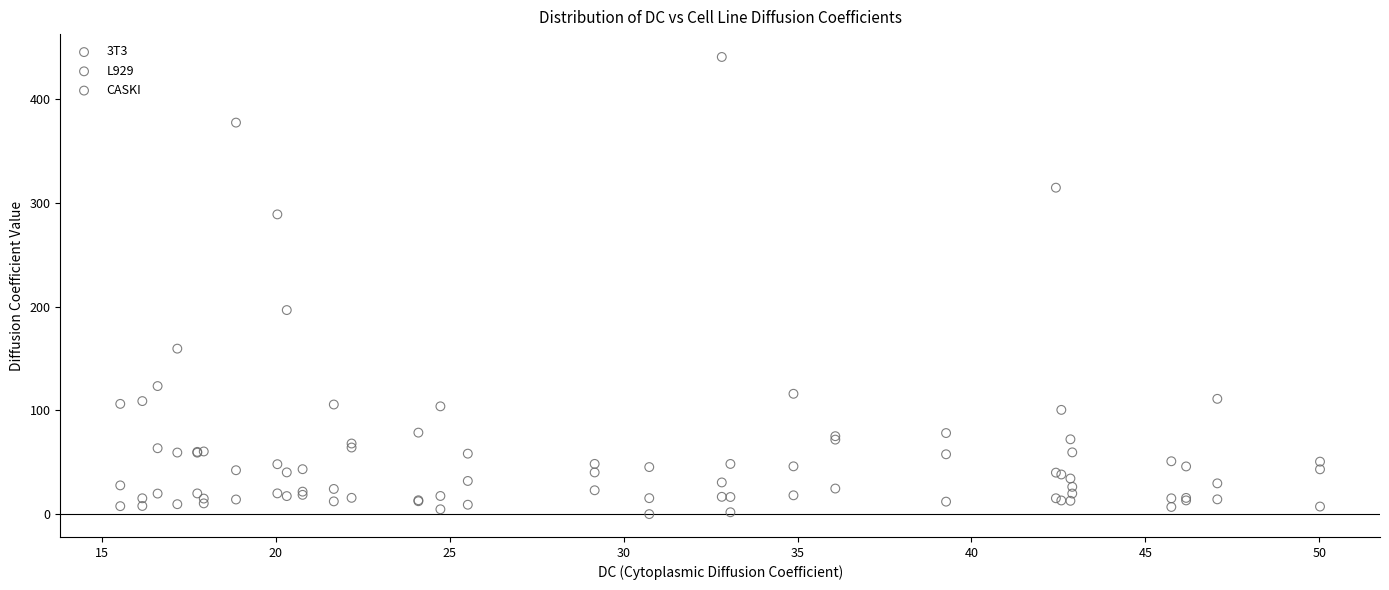

Which series has the largest Y range (max minus min)?

CASKI